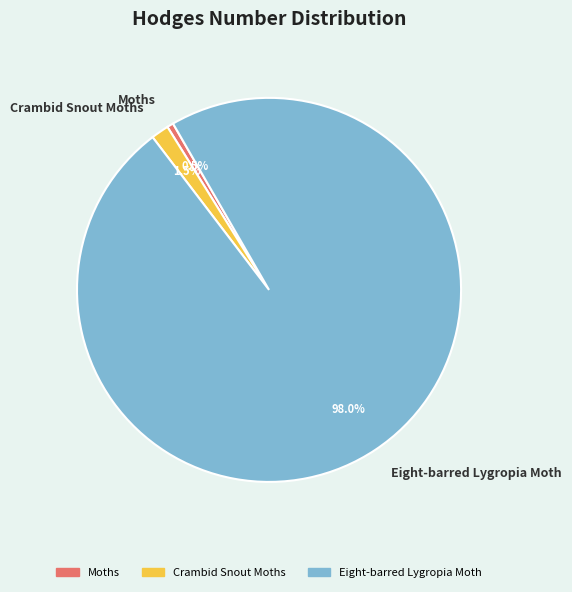

What percentage do Eight-barred Lygropia Moth and Crambid Snout Moths together represent?

99.5%